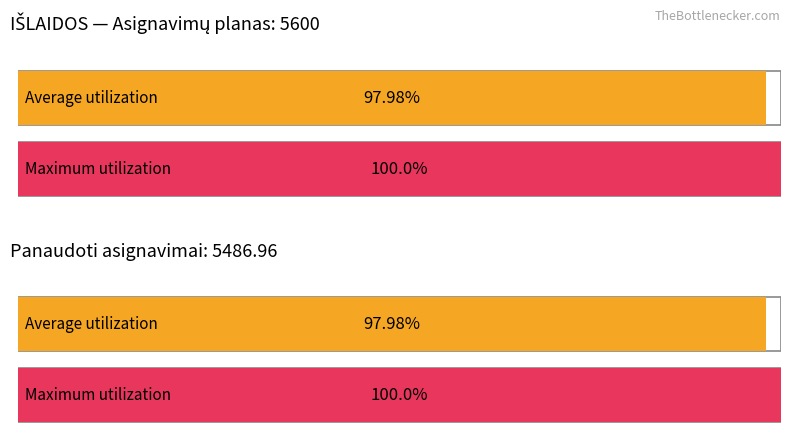

True or false: Average utilization has a value of 7381.8 at Asignavimų planas.

False